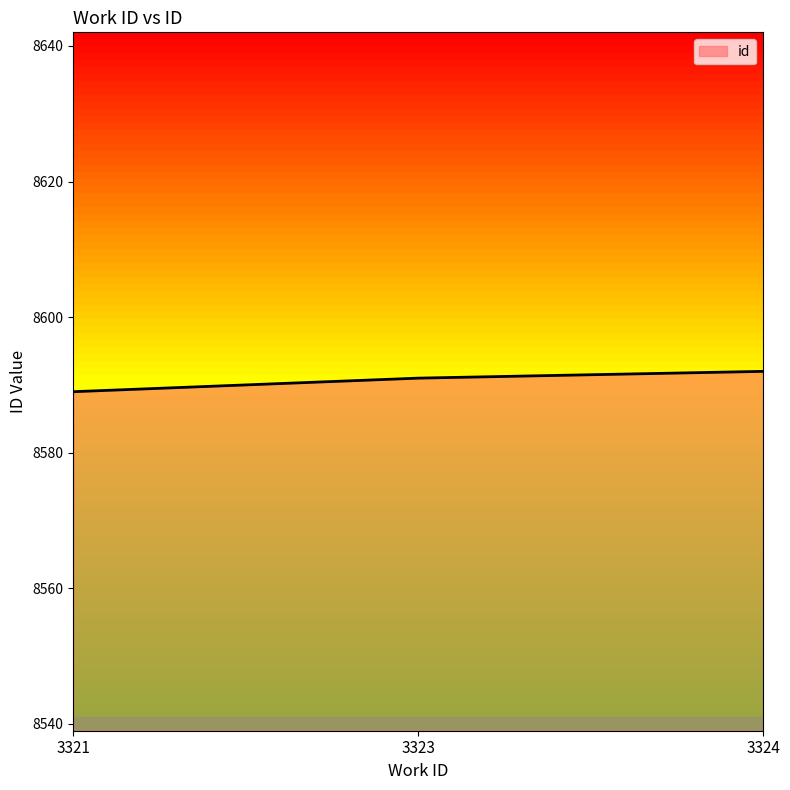

What is the difference between the maximum and minimum values?

3